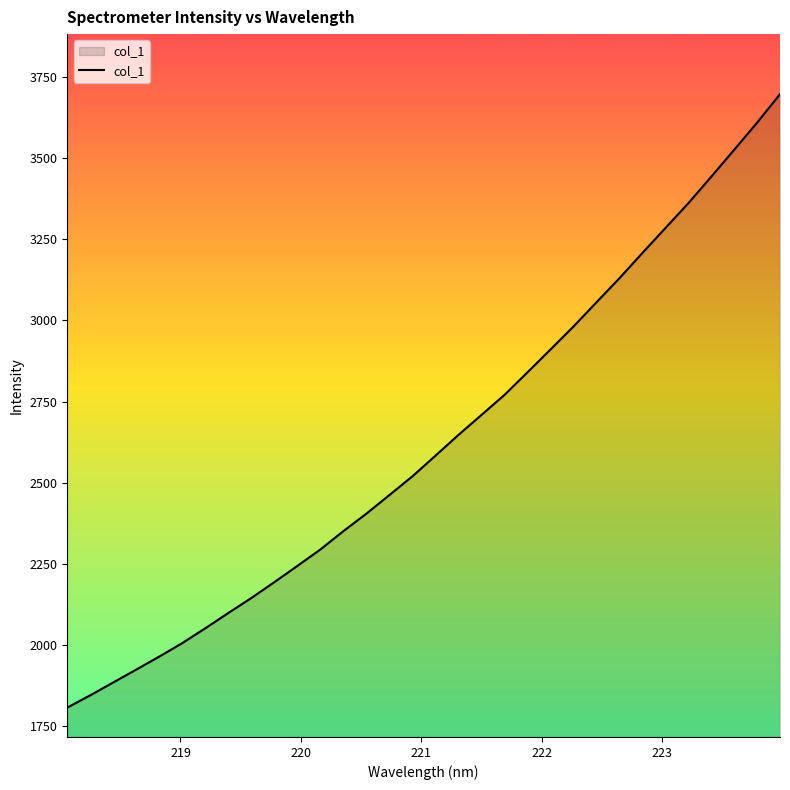

What is the difference between the second highest and second lowest values?

1763.2